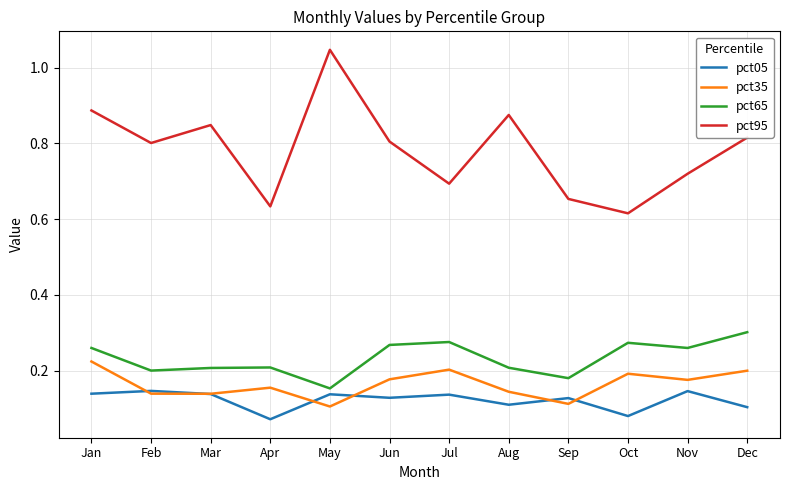

Which category has the highest value across all series?

May